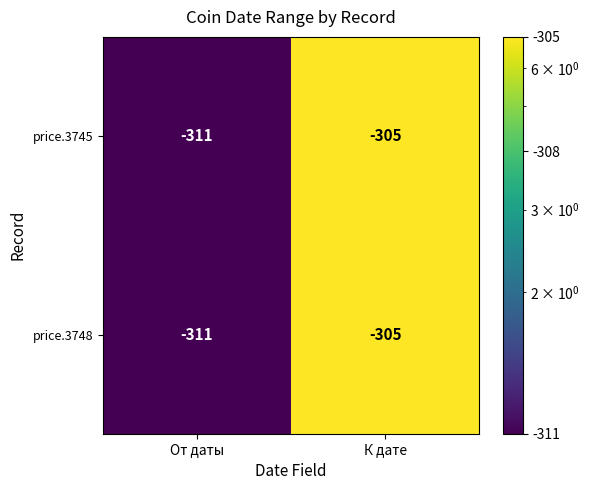

At which label is price.3748 closest to -308?

От даты